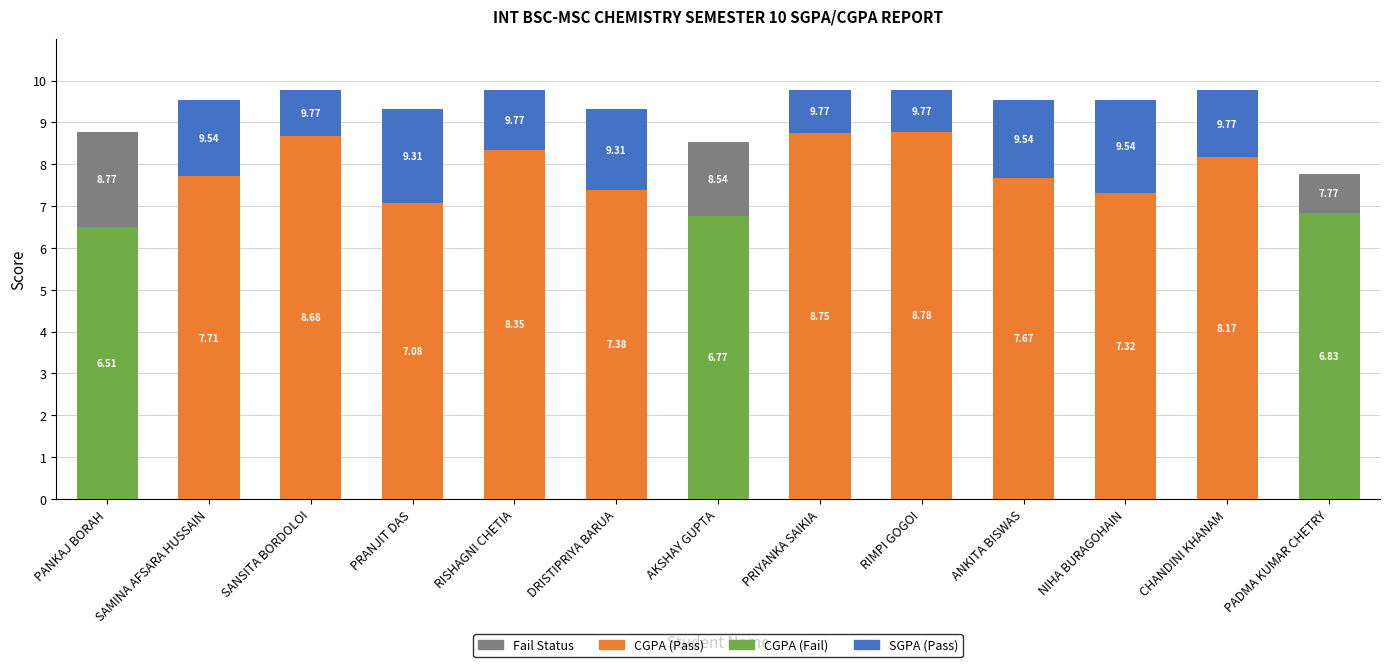

What is the total value across all series at AKSHAY GUPTA?

8.5